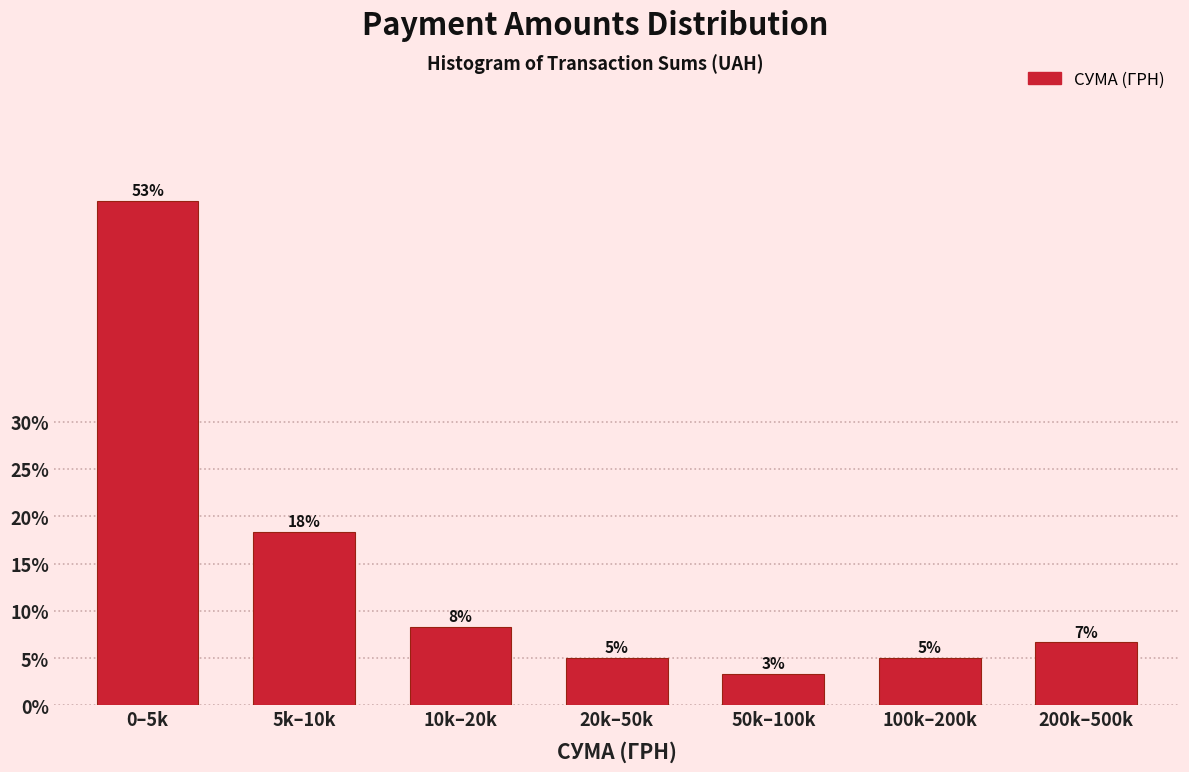

How many bars are there in total?

7